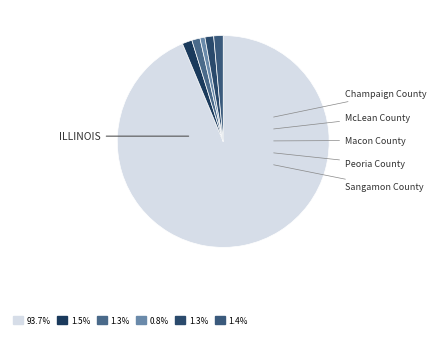

Count the number of slices in the pie.

6